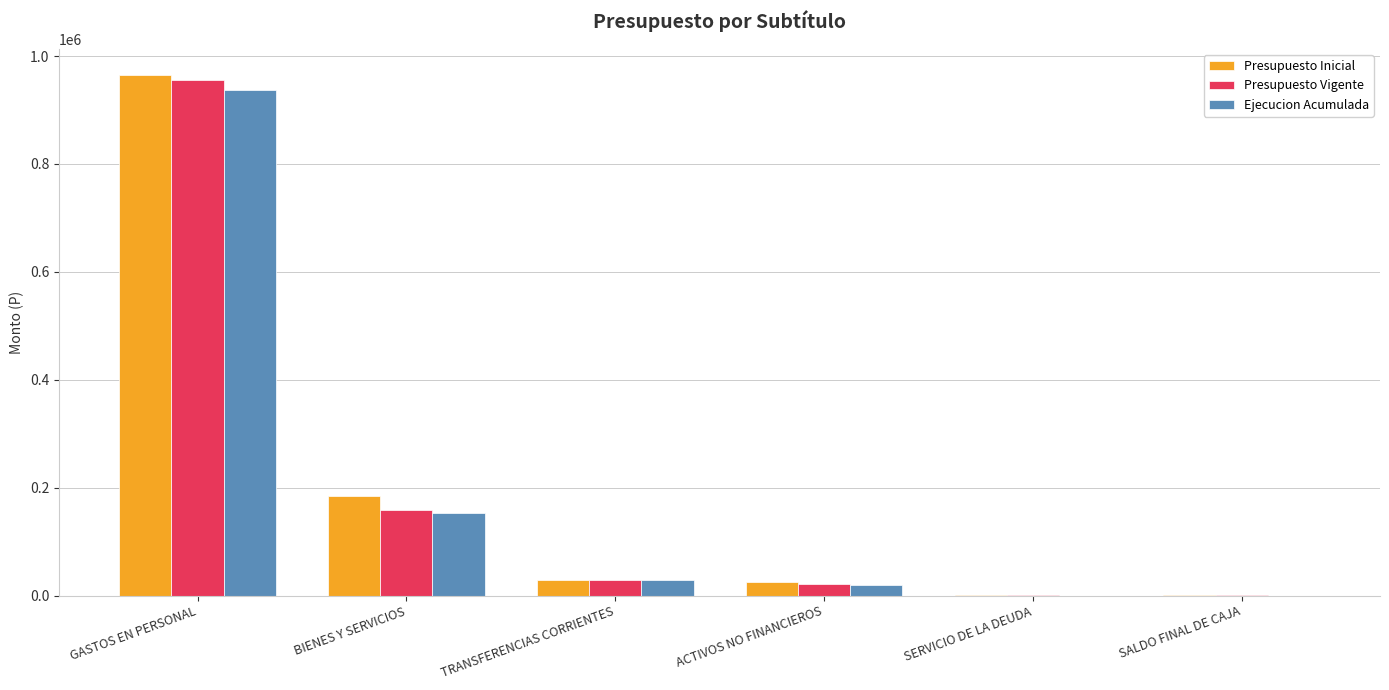

Read the Presupuesto Vigente value at TRANSFERENCIAS CORRIENTES.

28999